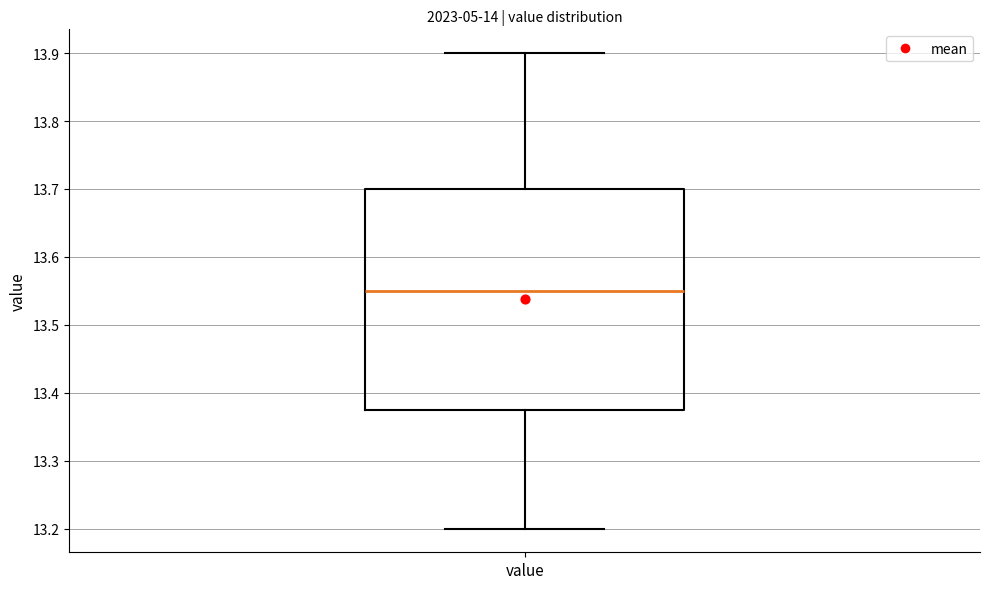

Read this box plot against the y-axis: the position of the median line, the range covered by the box, and the ends of both whiskers. The values are not printed on the chart, so give them approximately, as read against the axis.

median 13.55, box 13.38 to 13.70, whiskers 13.20 to 13.90